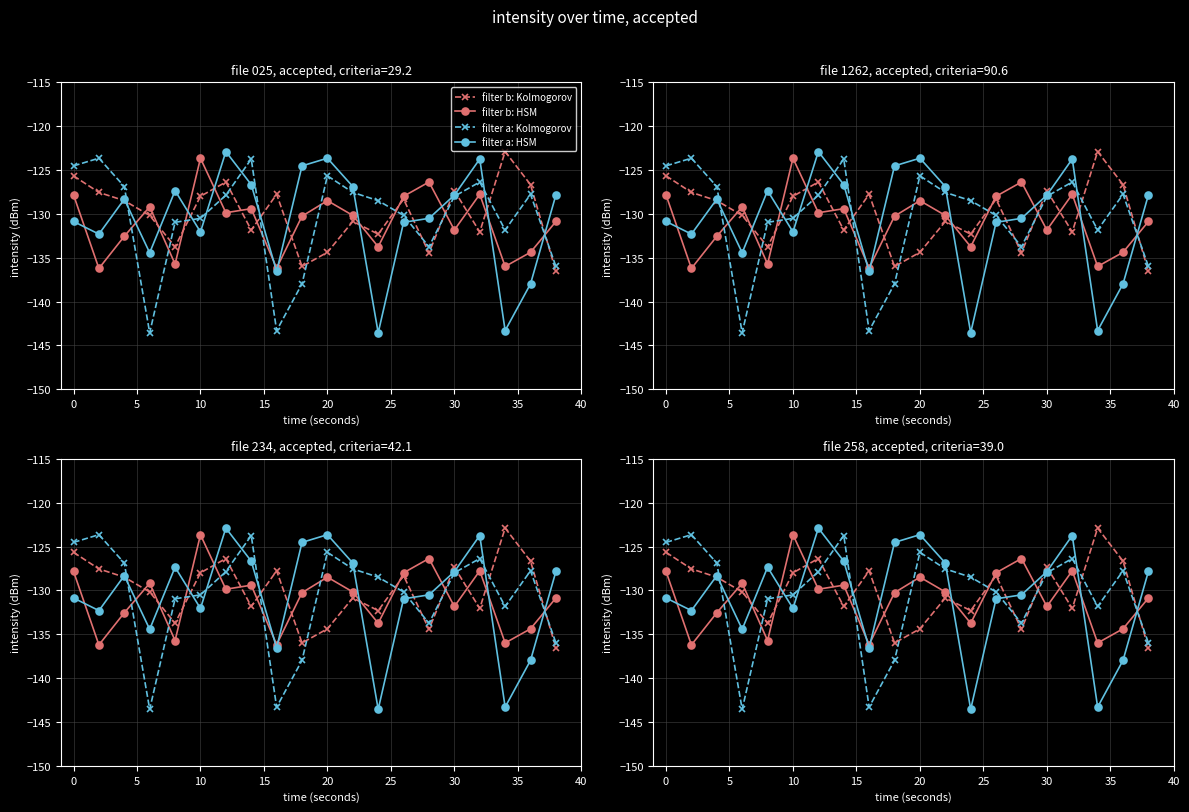

Is this an area chart (filled region under the line)?

No